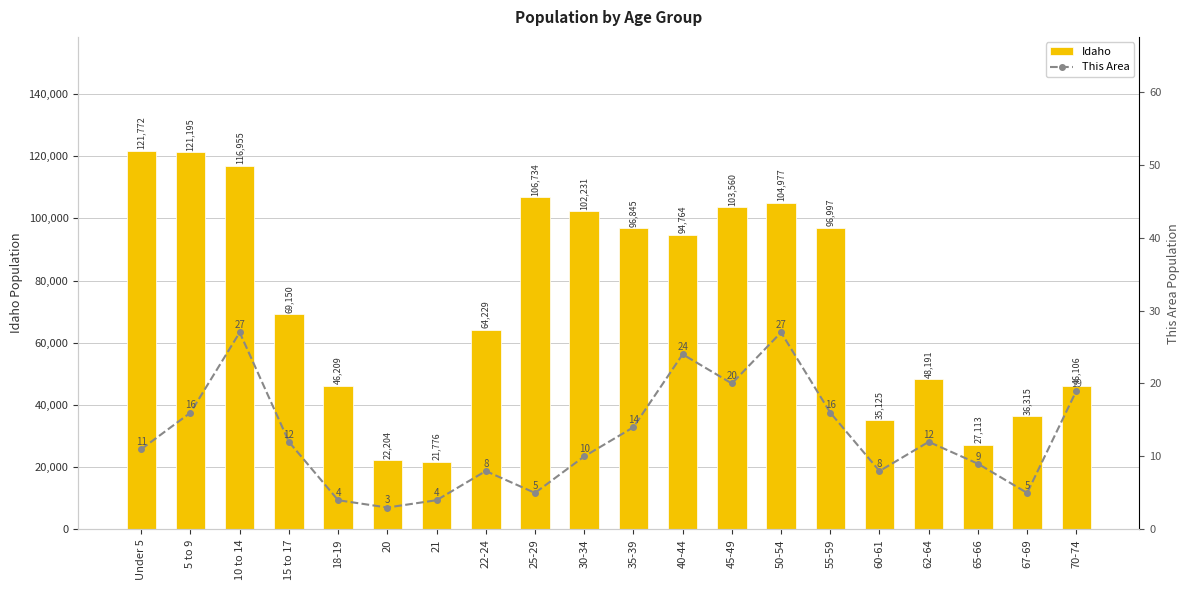

Which category has the lowest value in the Idaho series?

21